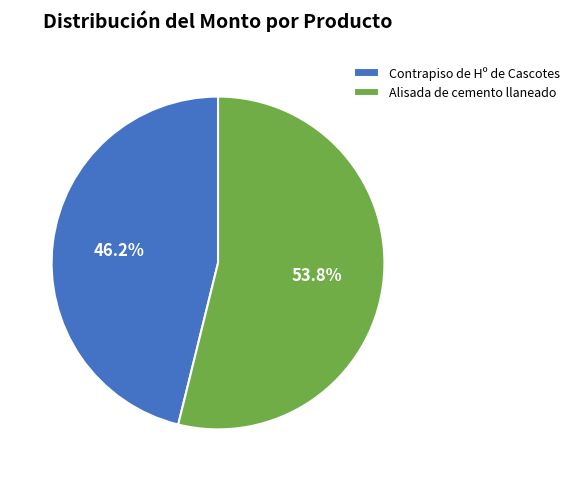

To the nearest percent, what percentage of the pie is Alisada de cemento llaneado?

54%